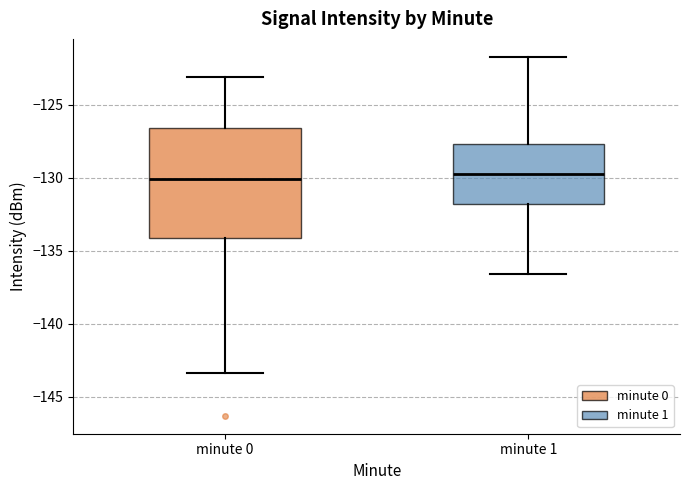

Comparing the boxes themselves (not the whiskers), which one is the tallest?

minute 0